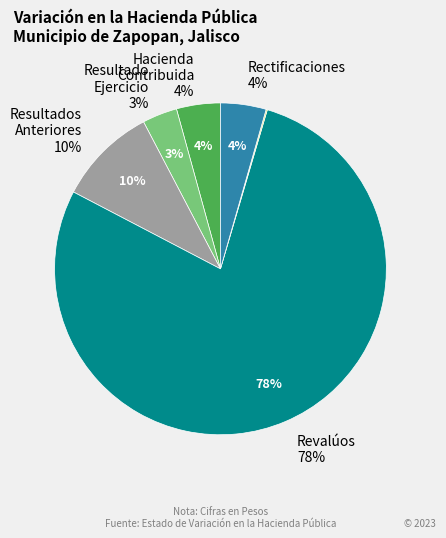

What is the majority slice?

Revalúos